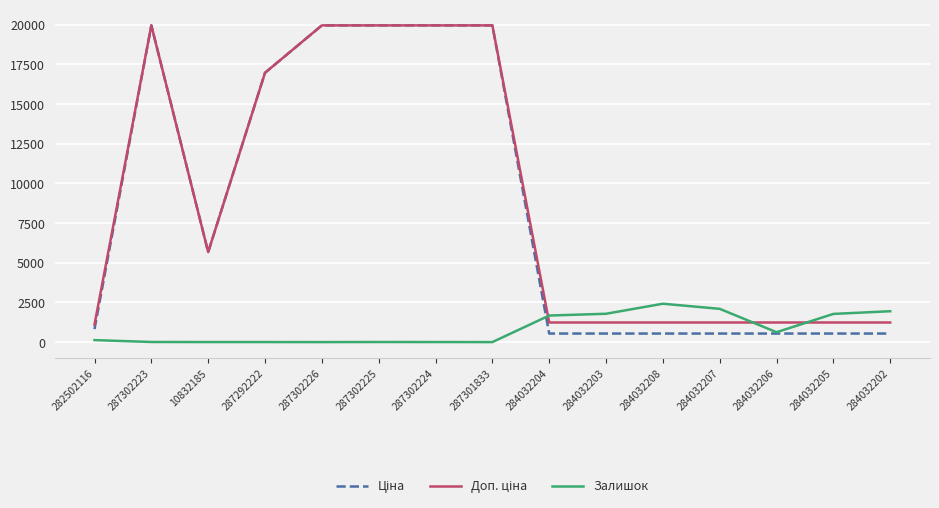

What is the maximum value for Залишок?

2419.0